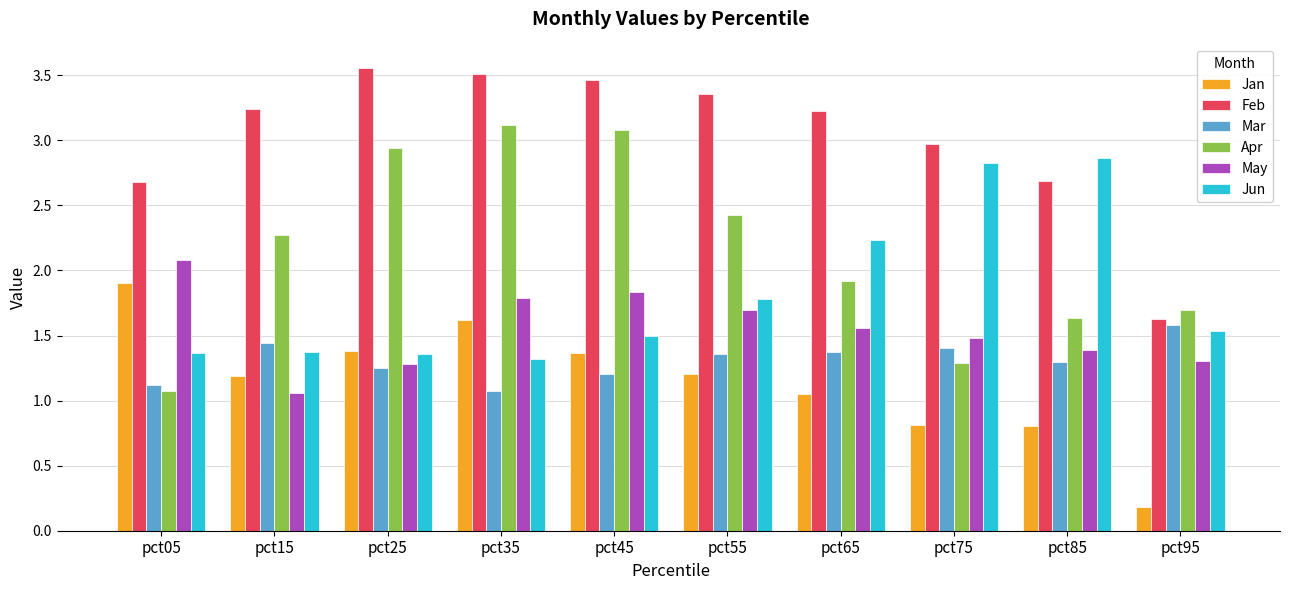

How many series are shown in this chart?

6